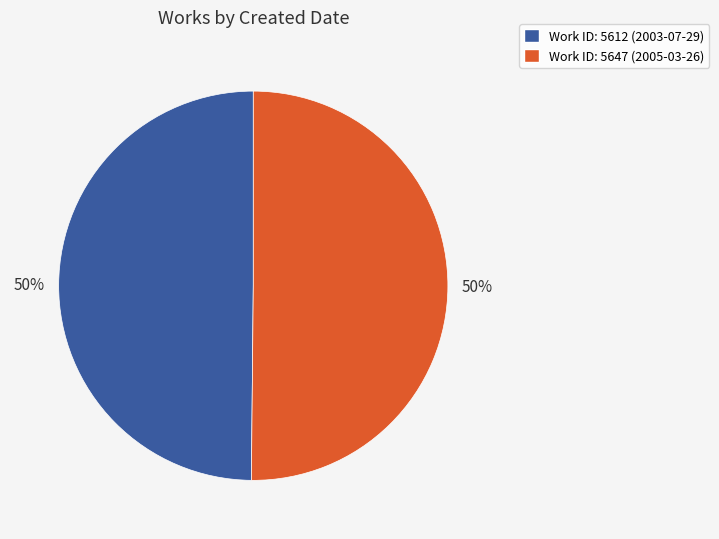

Is the sum of Work ID: 5612 (2003-07-29) and Work ID: 5647 (2005-03-26) greater than half?

Yes